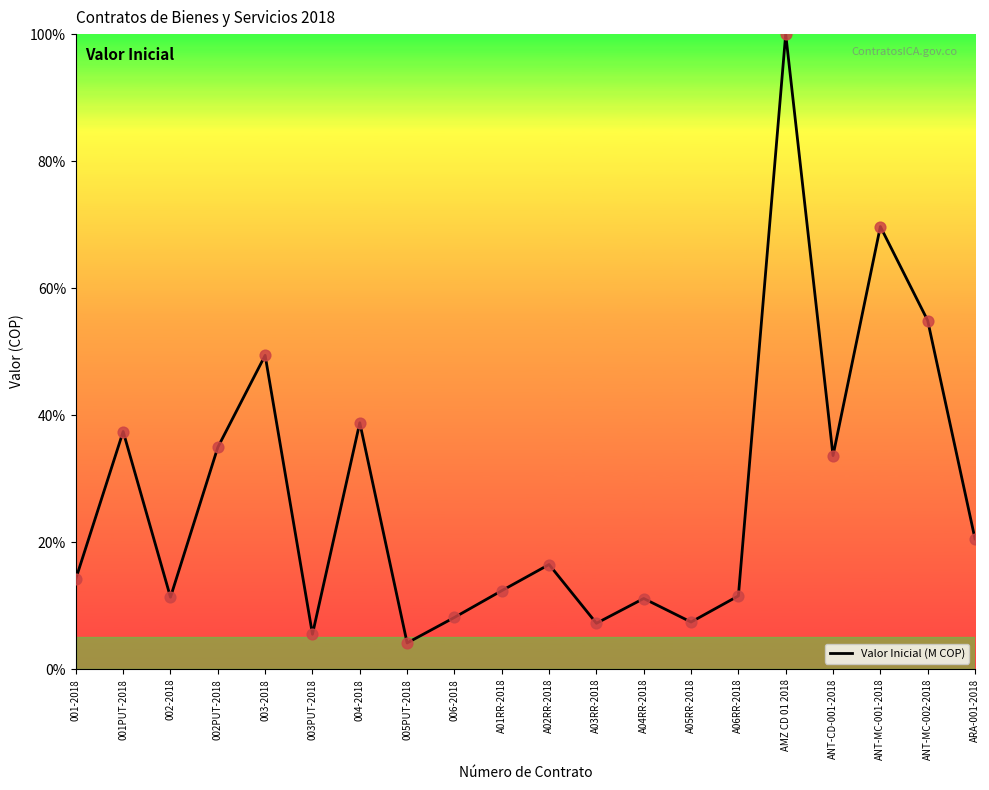

What is the ratio of the value at 003PUT-2018 to the value at 003-2018?

0.1